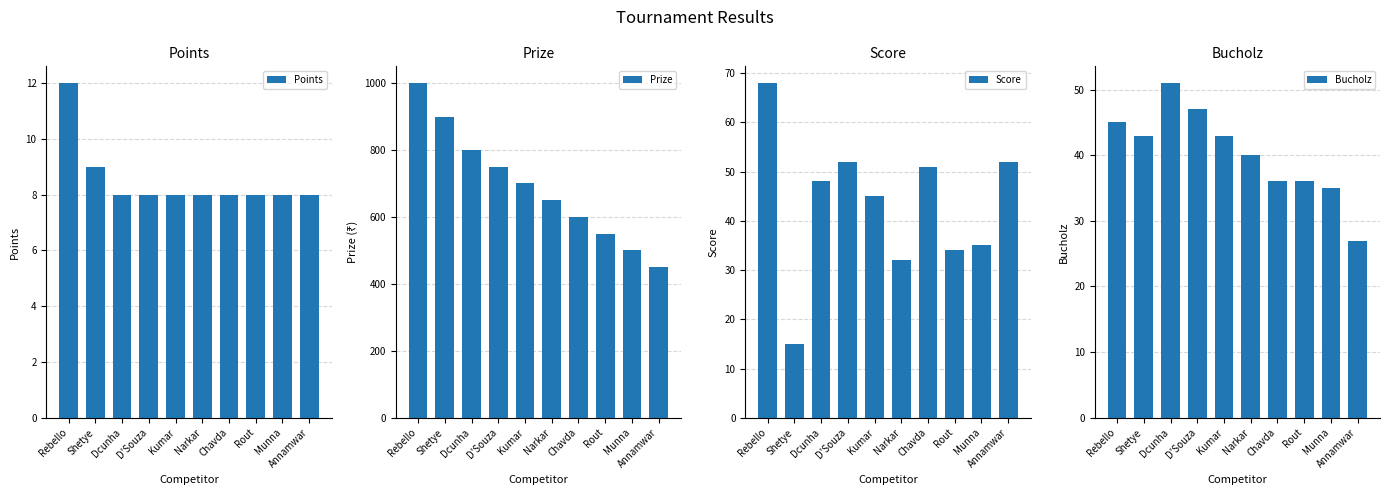

Count the number of data series in this chart.

4